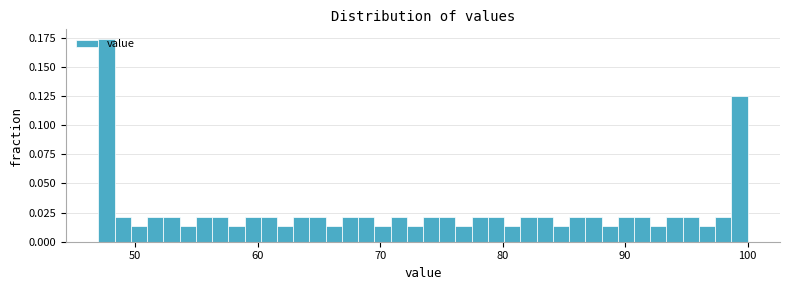

Around what value on the x-axis is the tallest bar? Give the approximate position of its centre, as read against the axis.

48